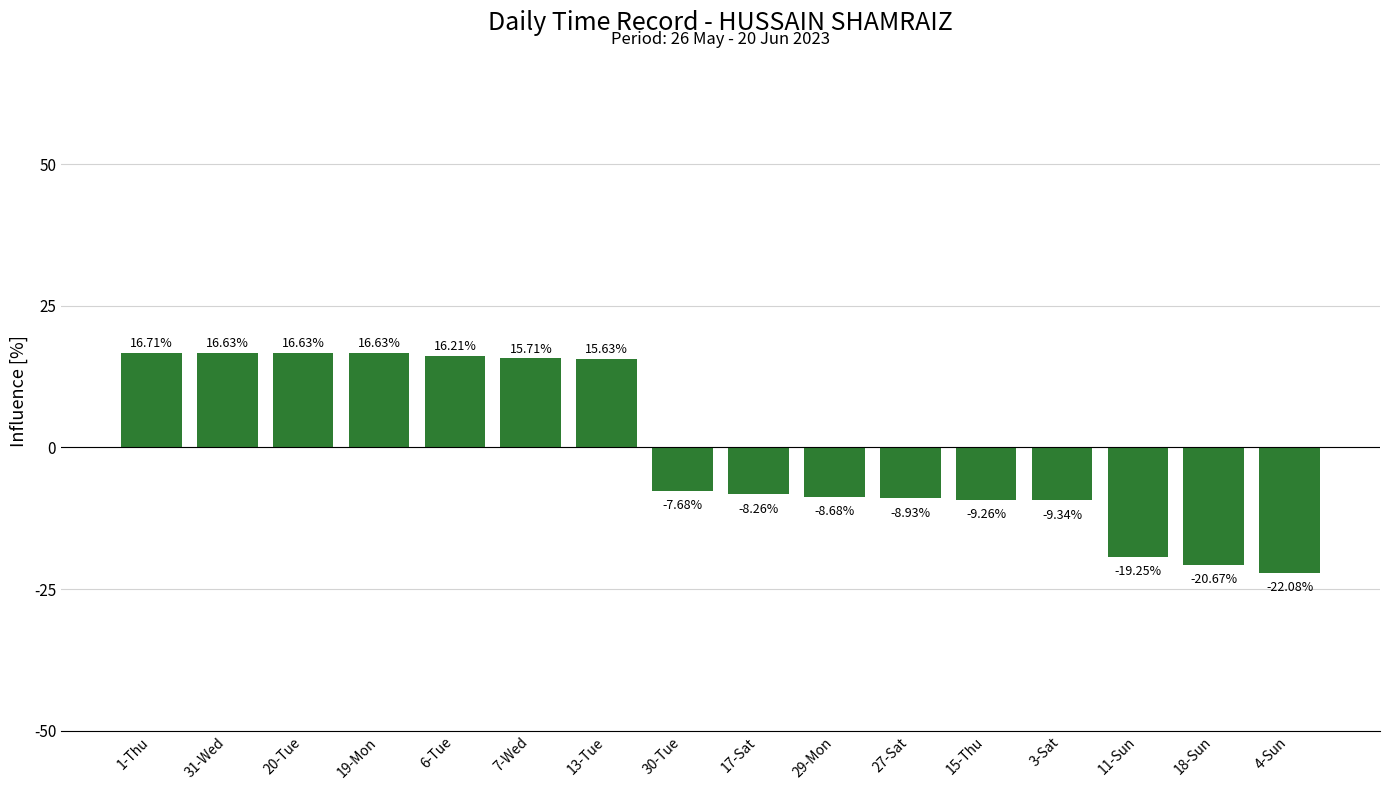

How many data points are less than -7?

9